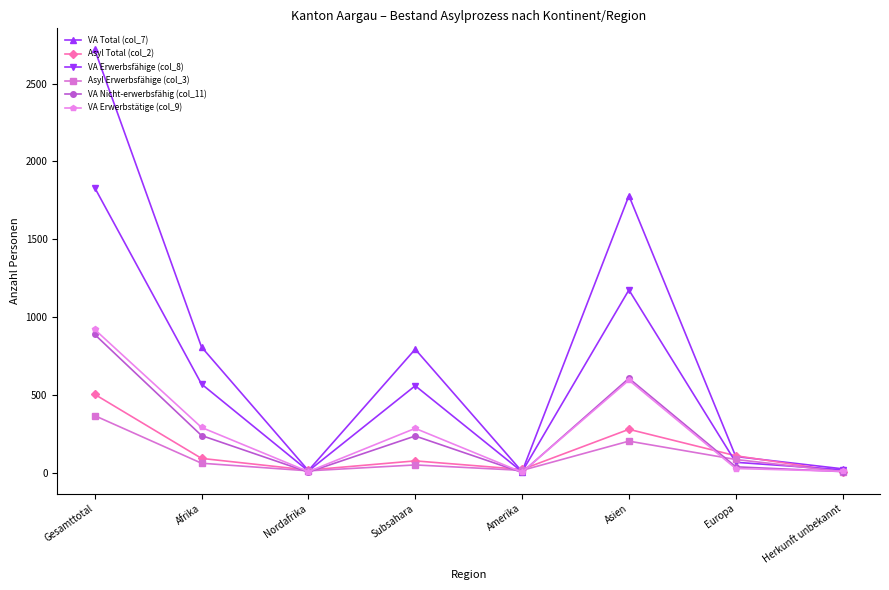

In VA Total (col_7), how many points are higher than both neighbors (excluding endpoints)?

2